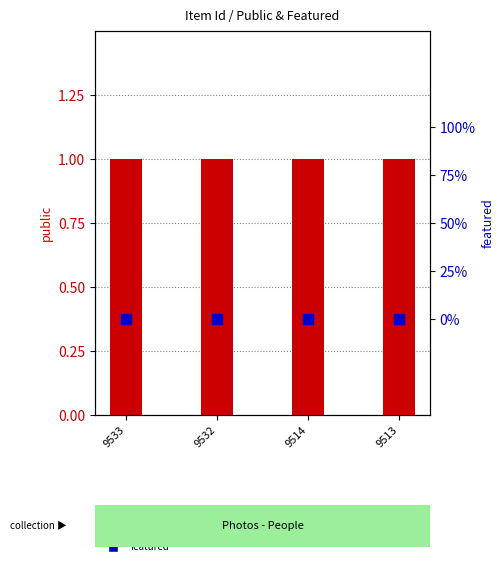

Which series contains the highest Y value?

public